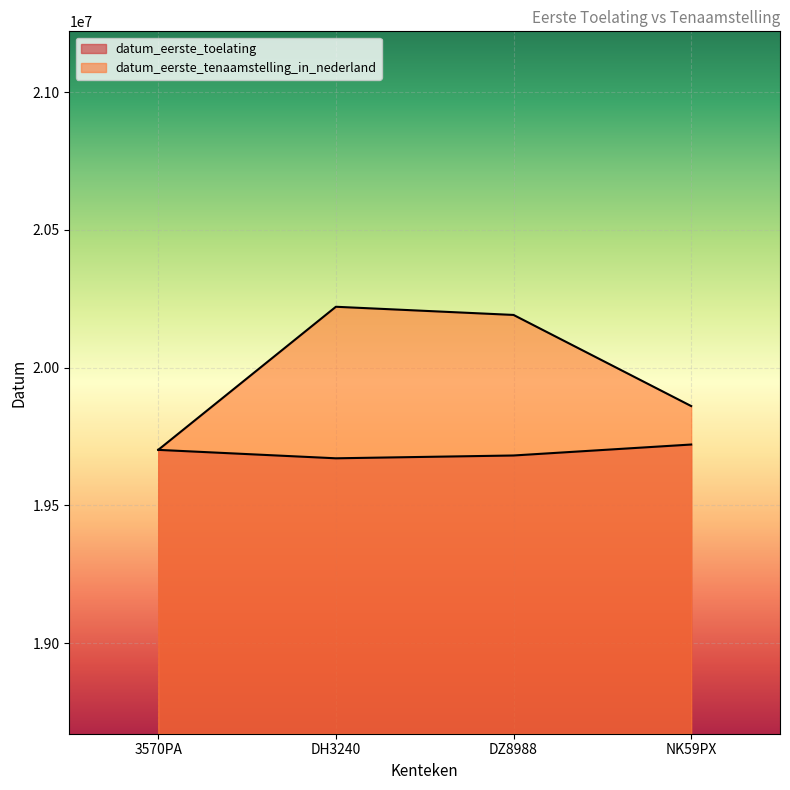

What is the average value of the datum_eerste_toelating series?

19693326